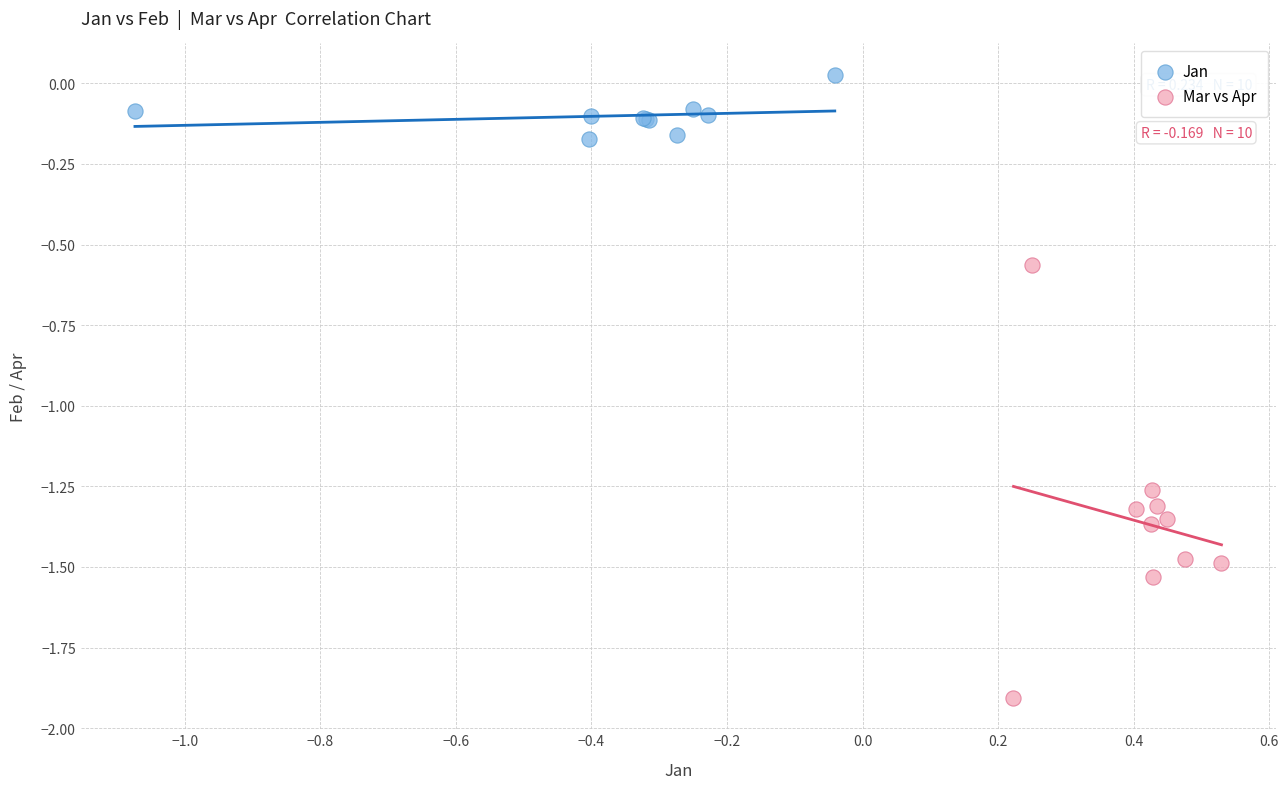

Which series contains the lowest Y value?

Mar vs Apr